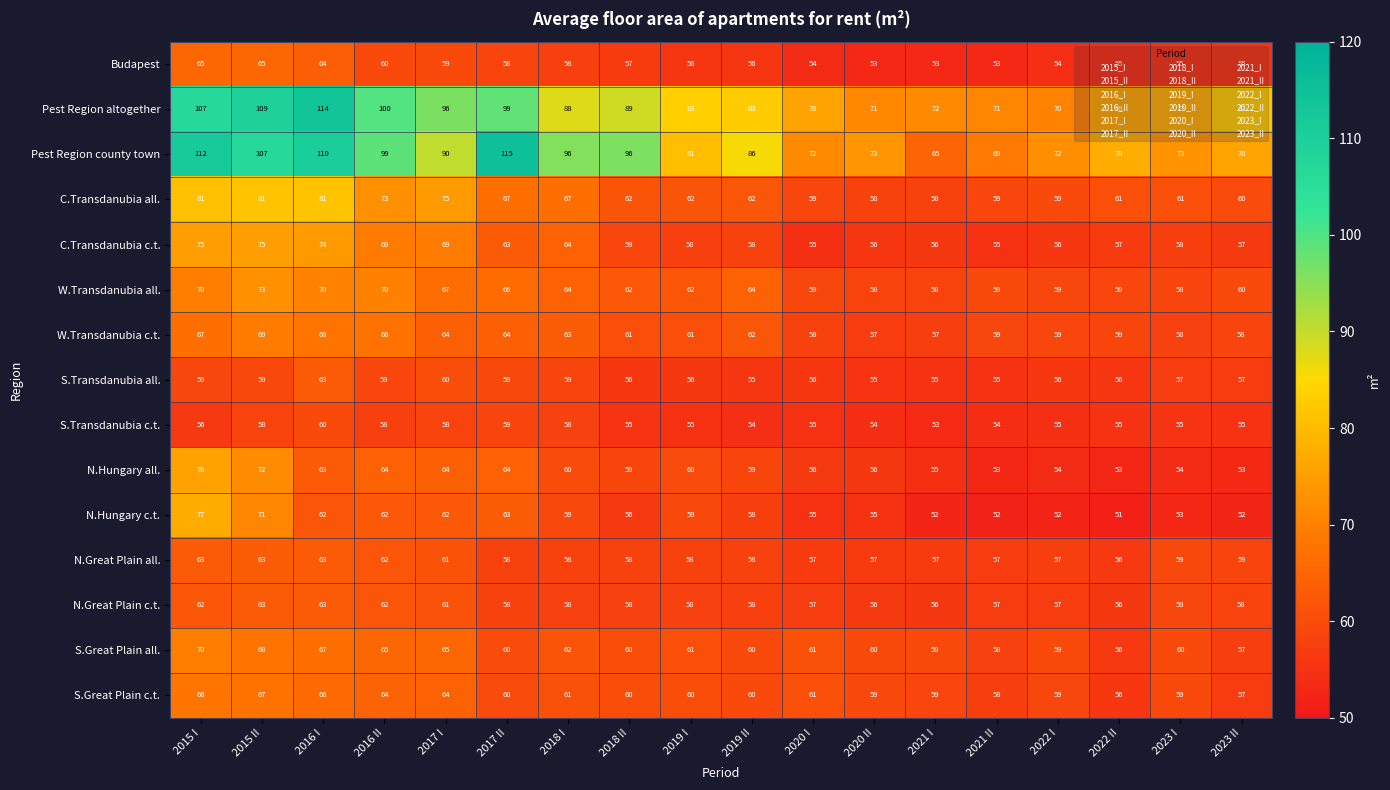

Where does the N.Hungary c.t. series first go above 58?

2015 I